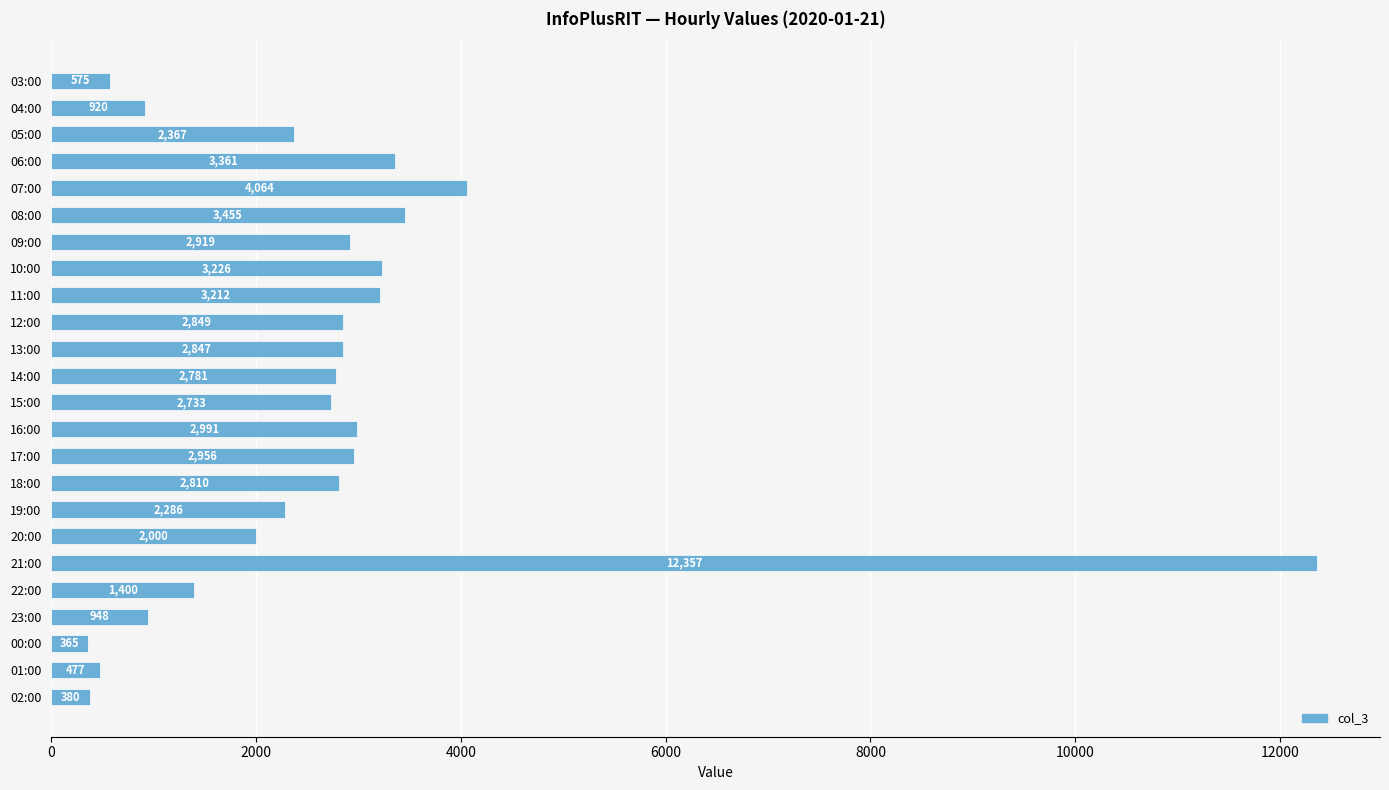

What is the sum of the values at 20:00 and 04:00?

2920